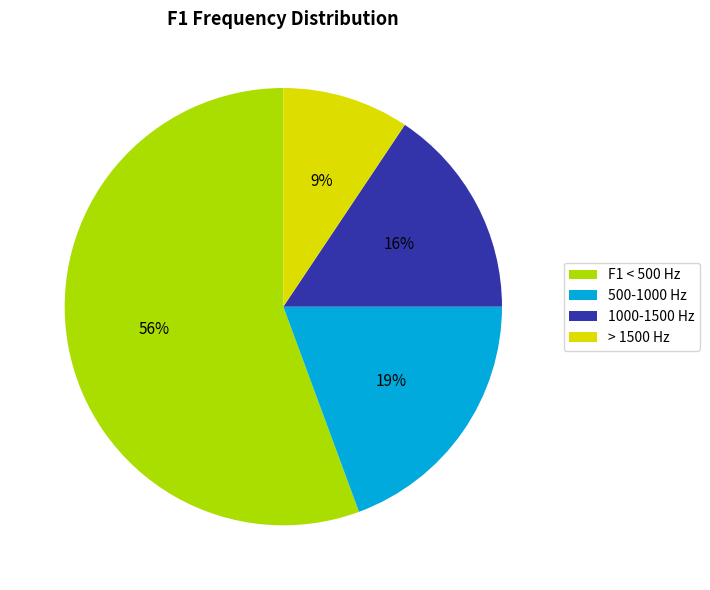

Rank the categories by value from lowest to highest.

> 1500 Hz, 1000-1500 Hz, 500-1000 Hz, F1 < 500 Hz